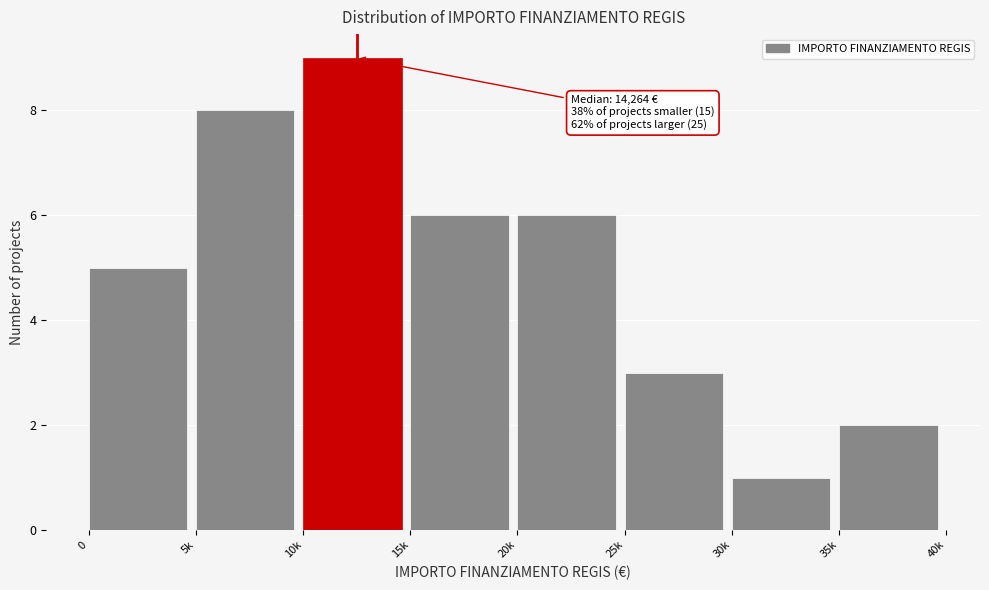

Reading left to right, what are all the values shown in this chart?

5	8	9	6	6	3	1	2